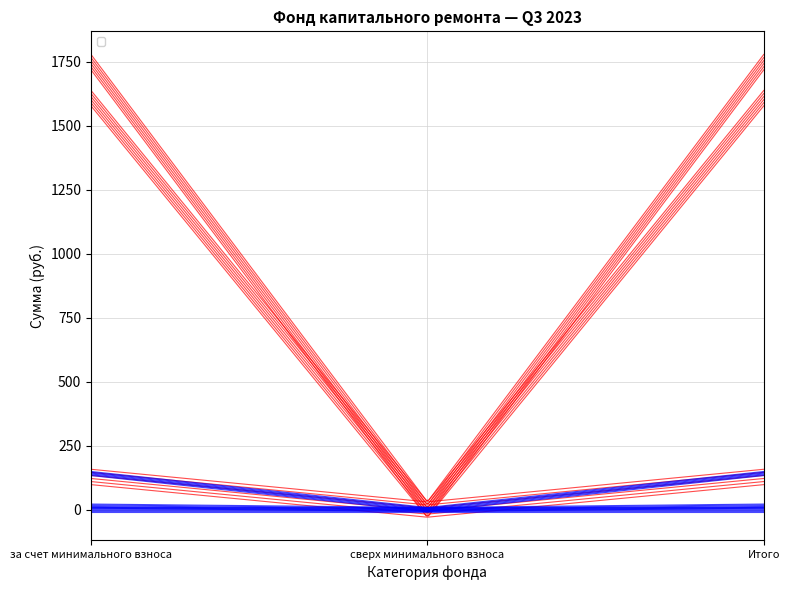

What is the difference between the maximum and minimum values in the Остаток на конец series?

1748.0